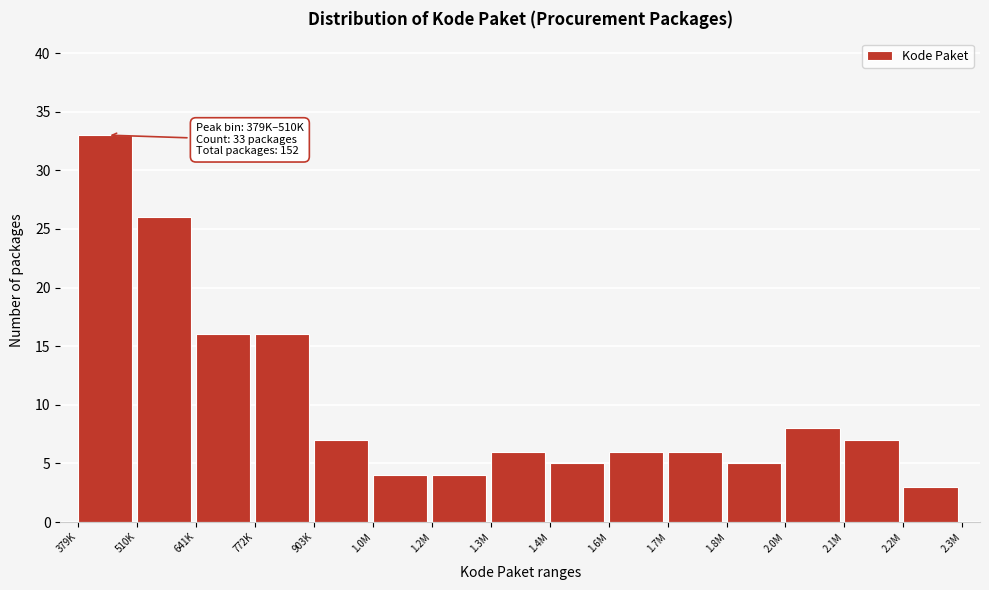

Reading left to right, what are all the values shown in this chart?

379K=33	510K=26	641K=16	772K=16	903K=7	1.0M=4	1.2M=4	1.3M=6	1.4M=5	1.6M=6	1.7M=6	1.8M=5	2.0M=8	2.1M=7	2.2M=3